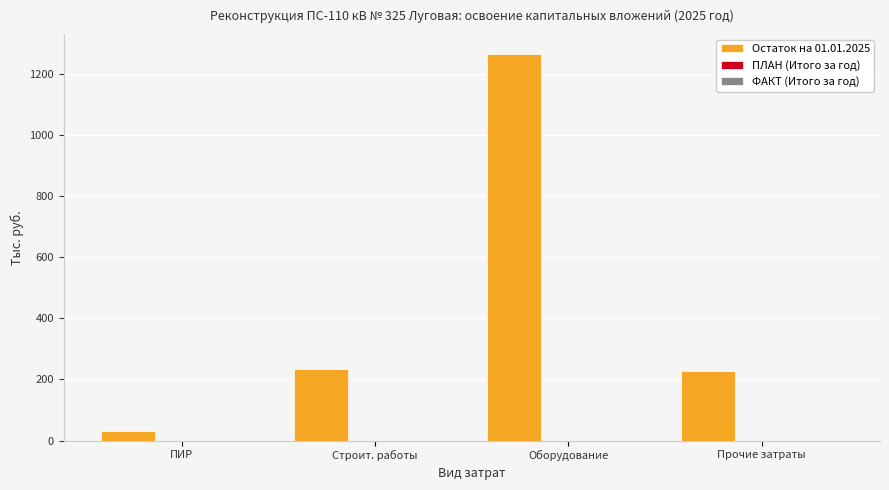

What is the greatest value displayed?

1268.3